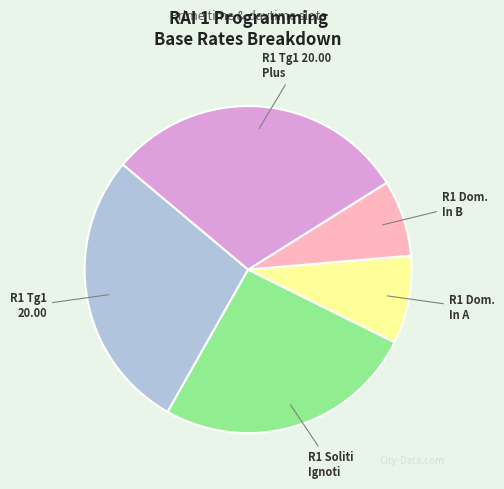

Is there a majority slice in this chart?

No